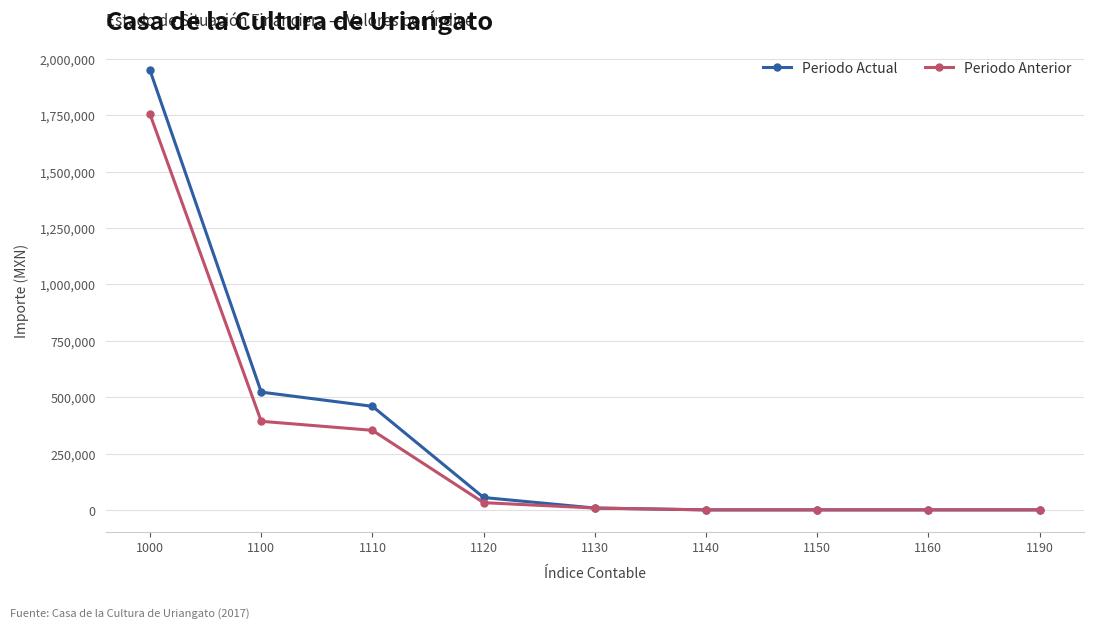

What is the value of the Periodo Actual point at the 1st from the left?

1949565.1